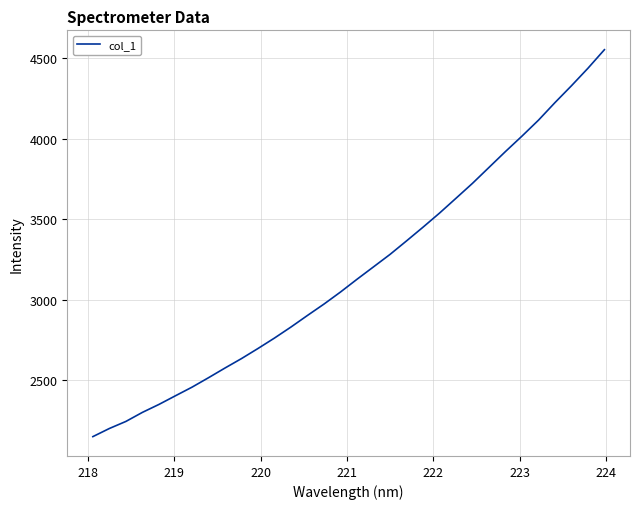

What is the difference between the maximum and minimum values?

2401.6